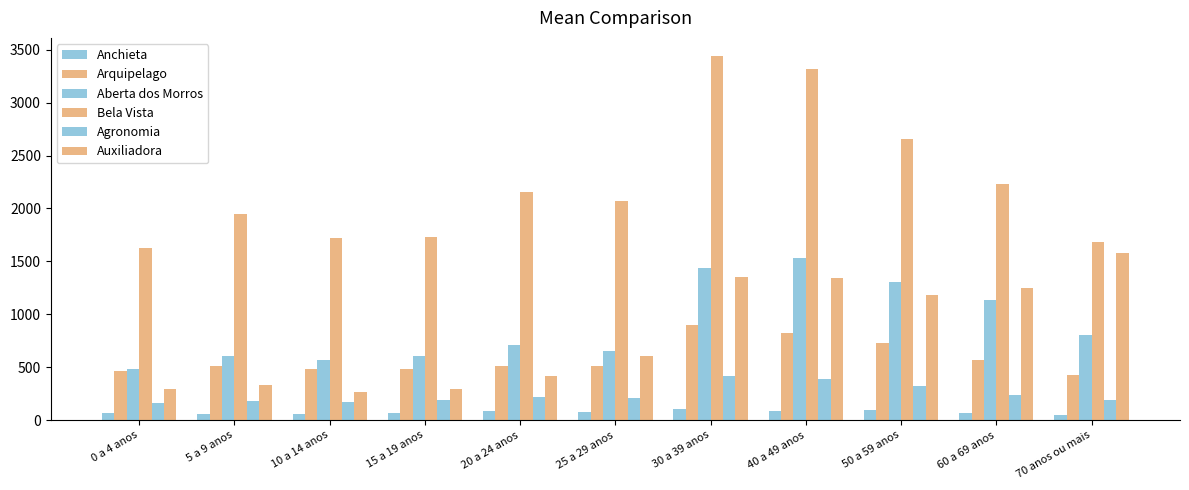

Reading left to right, what are all the values shown in this chart?

Anchieta: 0 a 4 anos=63	5 a 9 anos=56	10 a 14 anos=61	15 a 19 anos=66	20 a 24 anos=82	25 a 29 anos=72	30 a 39 anos=101	40 a 49 anos=87	50 a 59 anos=94	60 a 69 anos=63	70 anos ou mais=46
Arquipelago: 0 a 4 anos=461	5 a 9 anos=507	10 a 14 anos=487	15 a 19 anos=480	20 a 24 anos=513	25 a 29 anos=515	30 a 39 anos=899	40 a 49 anos=820	50 a 59 anos=731	60 a 69 anos=572	70 anos ou mais=426
Aberta dos Morros: 0 a 4 anos=486	5 a 9 anos=607	10 a 14 anos=567	15 a 19 anos=608	20 a 24 anos=712	25 a 29 anos=651	30 a 39 anos=1440	40 a 49 anos=1534	50 a 59 anos=1309	60 a 69 anos=1134	70 anos ou mais=806
Bela Vista: 0 a 4 anos=1625	5 a 9 anos=1951	10 a 14 anos=1725	15 a 19 anos=1730	20 a 24 anos=2156	25 a 29 anos=2073	30 a 39 anos=3440	40 a 49 anos=3319	50 a 59 anos=2658	60 a 69 anos=2231	70 anos ou mais=1681
Agronomia: 0 a 4 anos=164	5 a 9 anos=185	10 a 14 anos=171	15 a 19 anos=187	20 a 24 anos=217	25 a 29 anos=205	30 a 39 anos=413	40 a 49 anos=391	50 a 59 anos=323	60 a 69 anos=234	70 anos ou mais=187
Auxiliadora: 0 a 4 anos=296	5 a 9 anos=330	10 a 14 anos=267	15 a 19 anos=290	20 a 24 anos=416	25 a 29 anos=604	30 a 39 anos=1349	40 a 49 anos=1344	50 a 59 anos=1187	60 a 69 anos=1246	70 anos ou mais=1580